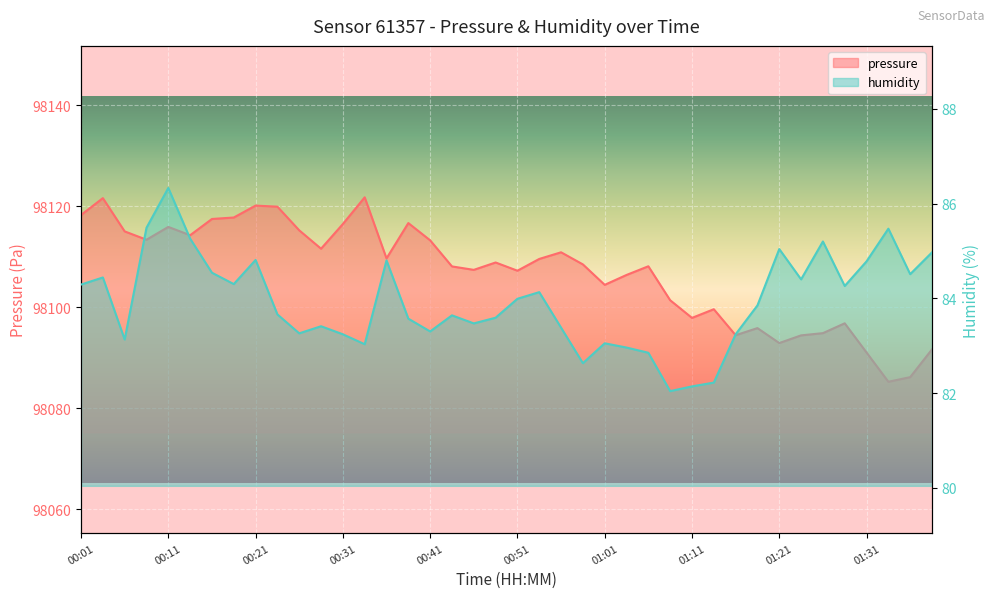

What is the label of the 32nd point from the left?

01:19